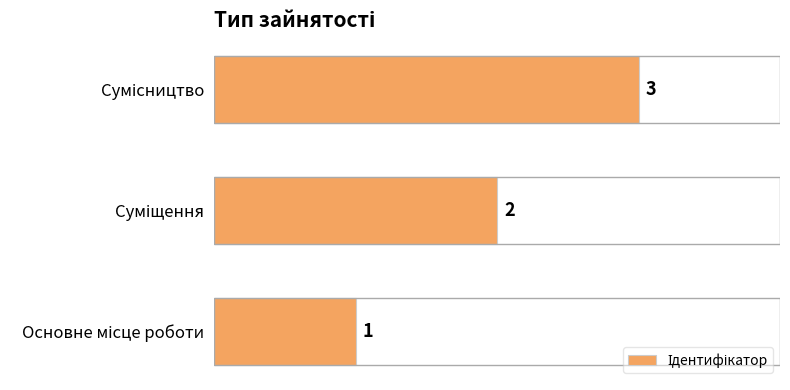

What is the difference between the maximum and second lowest values?

1